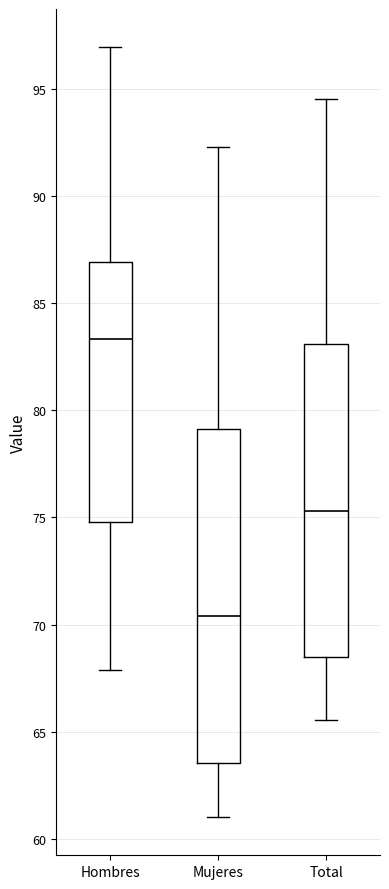

Where does the lower whisker of the box for Total end on the y-axis? The values are not printed on the chart, so give them approximately, as read against the axis.

65.5